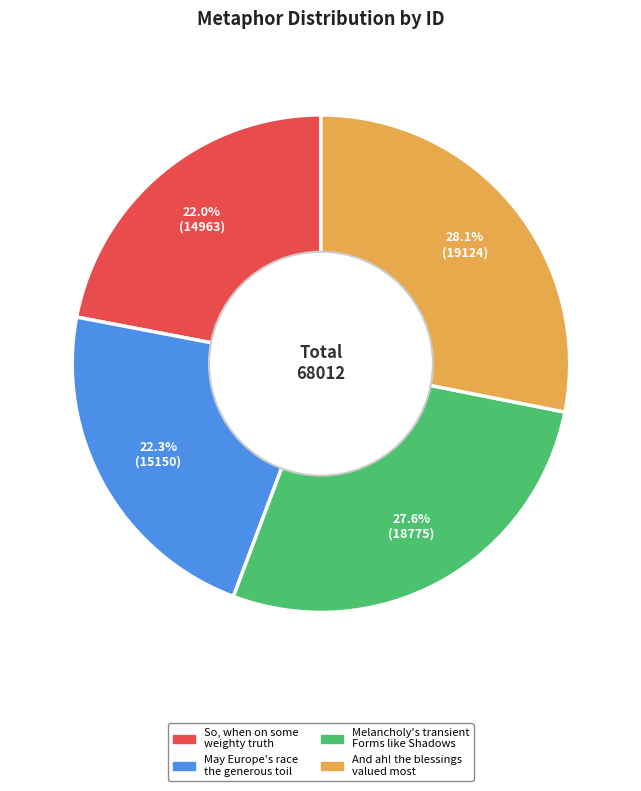

Is it true that May Europe's race the generous toil is 22% of the pie?

True